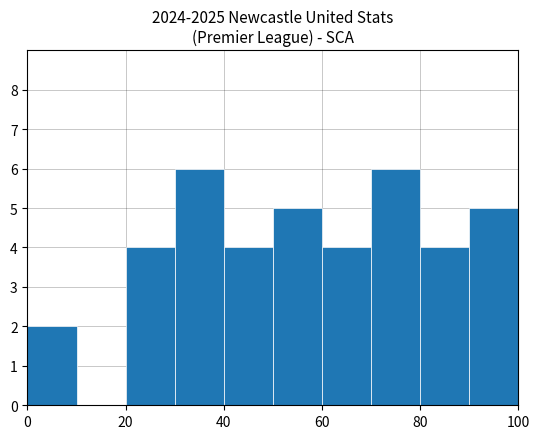

Reading left to right, list every bar in this chart as the range it spans on the x-axis followed by its height. The values are not printed on the chart, so give them approximately, as read against the axis.

0 to 10: 2
10 to 20: 0
20 to 30: 4
30 to 40: 6
40 to 50: 4
50 to 60: 5
60 to 70: 4
70 to 80: 6
80 to 90: 4
90 to 100: 5